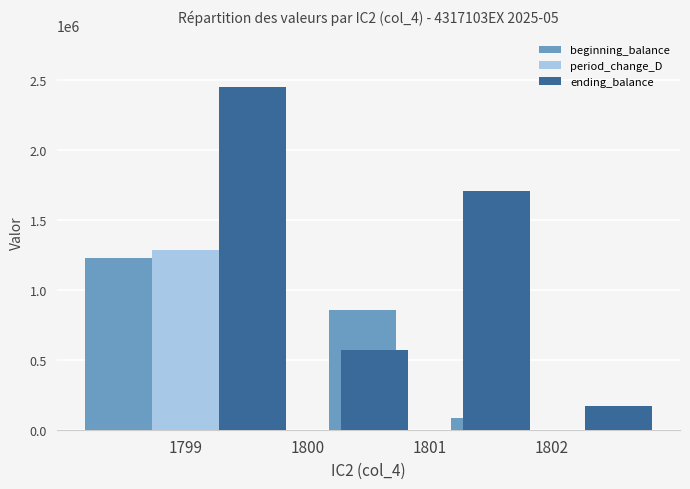

Is the value of period_change_D at 1801 greater than the value of beginning_balance at 1801?

No